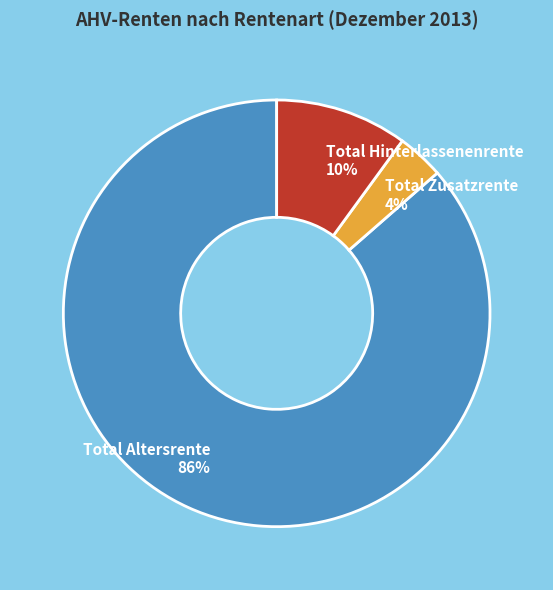

Is it true that Total Hinterlassenenrente is 22% of the pie?

False